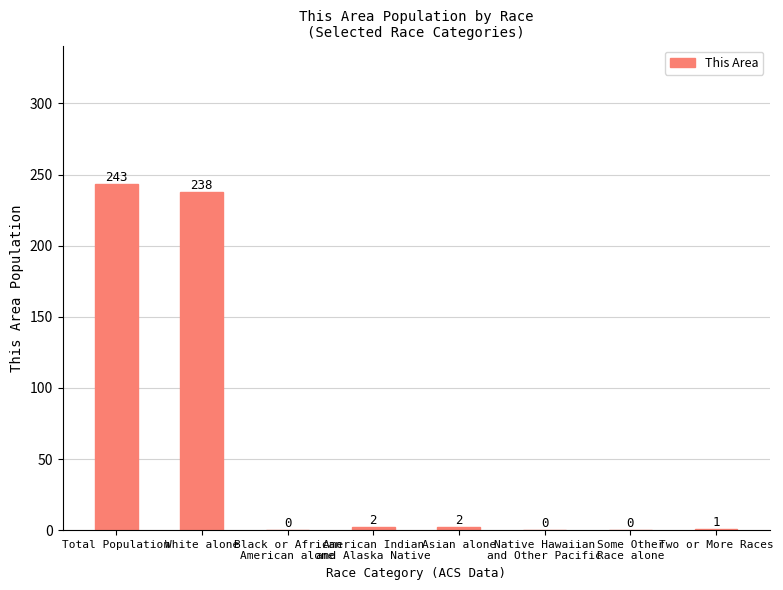

Reading right to left, extract all data points from this chart.

1	0	0	2	2	0	238	243